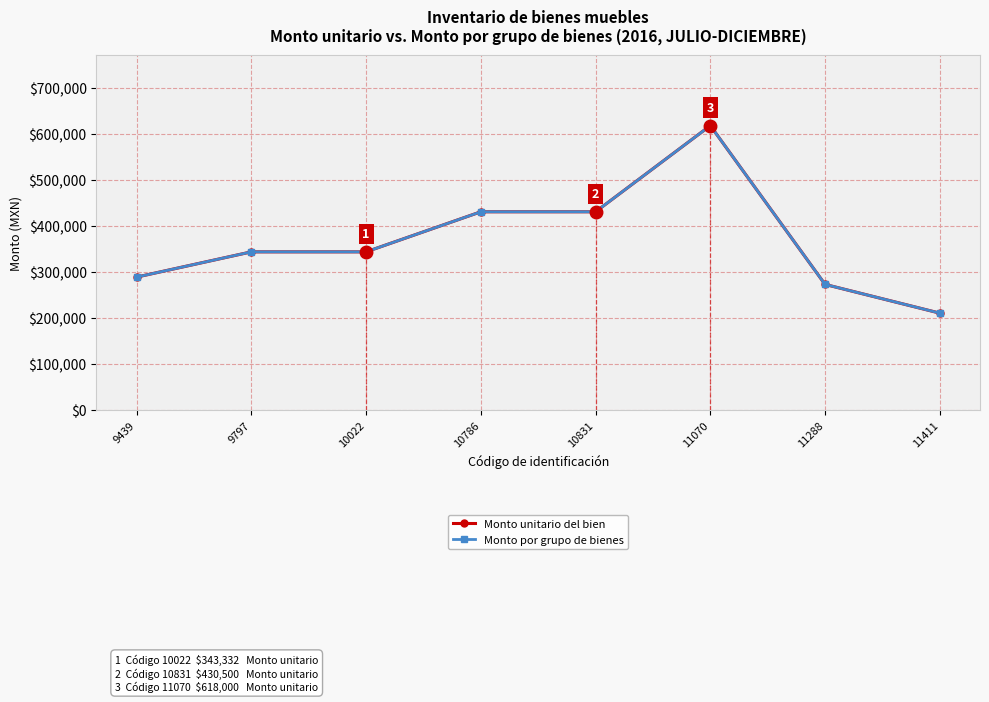

In Monto unitario del bien, how many points are higher than both neighbors (excluding endpoints)?

1